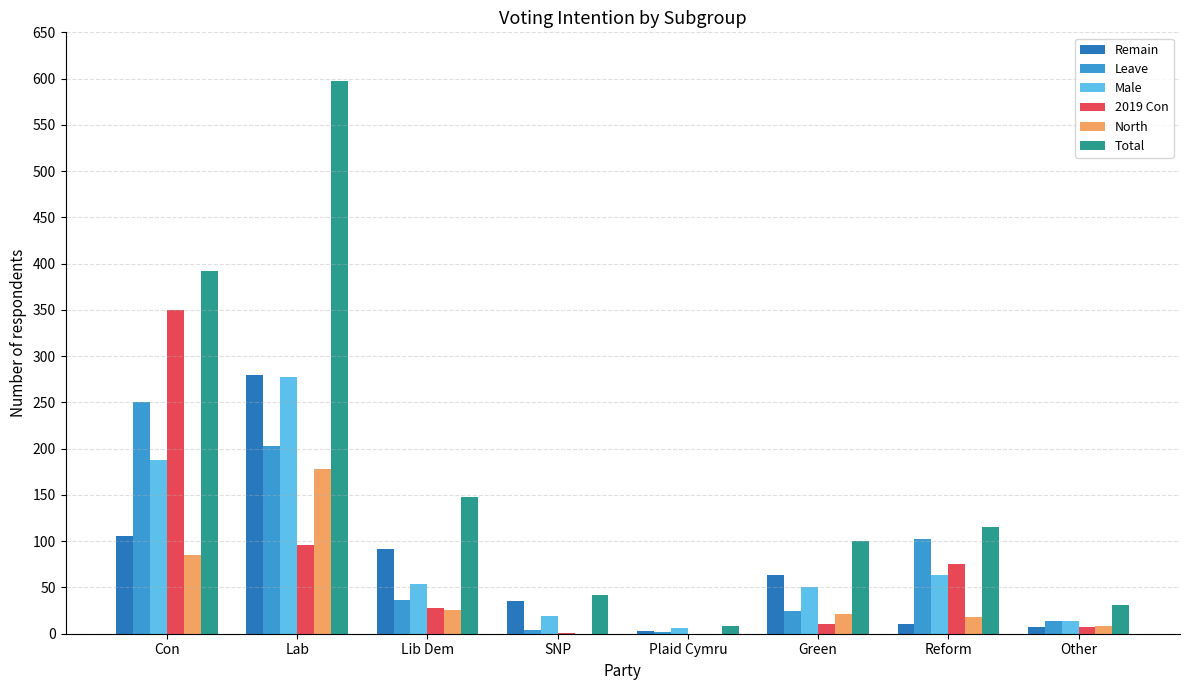

Which category has the highest value in the Leave series?

Con